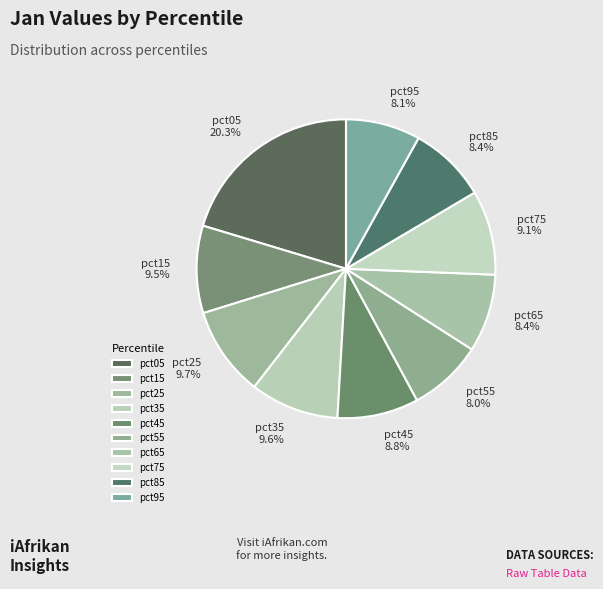

Combined, what portion of the pie is pct55 and pct45?

16.8%